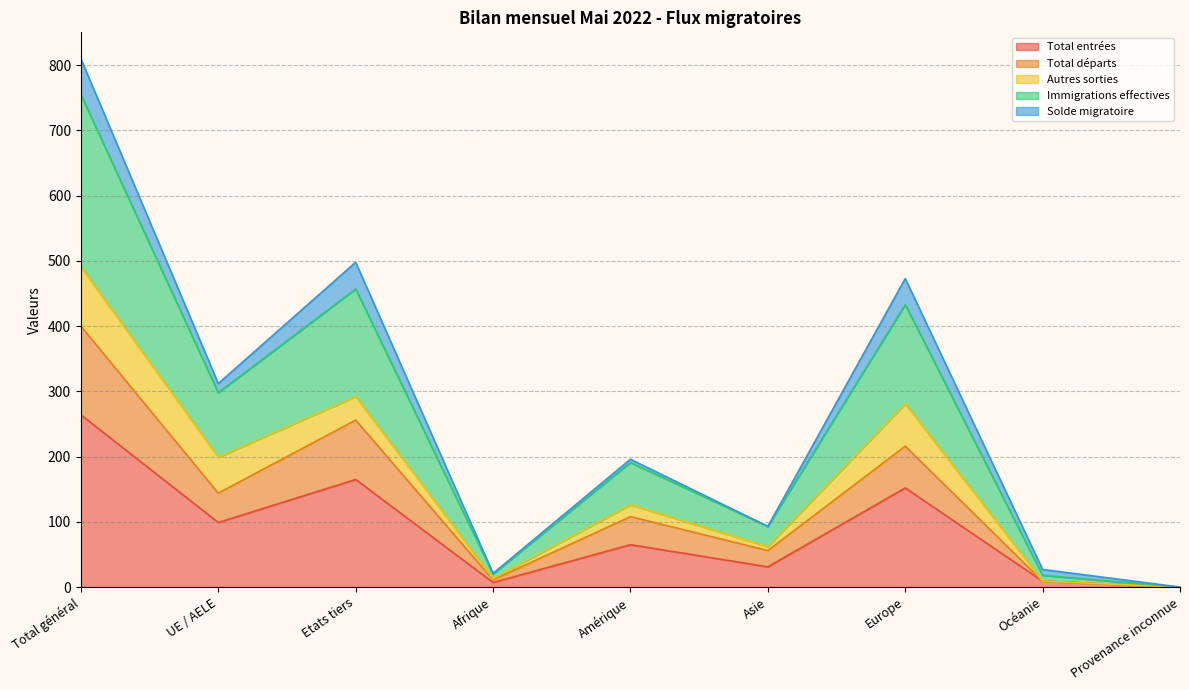

True or false: Total entrées has a value of 152 at Europe.

True